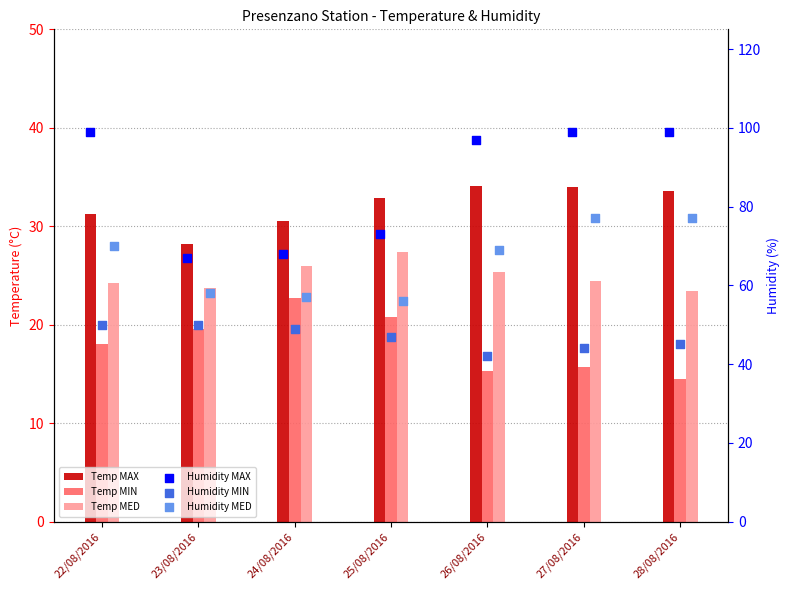

Which series contains the lowest Y value?

Temp MIN